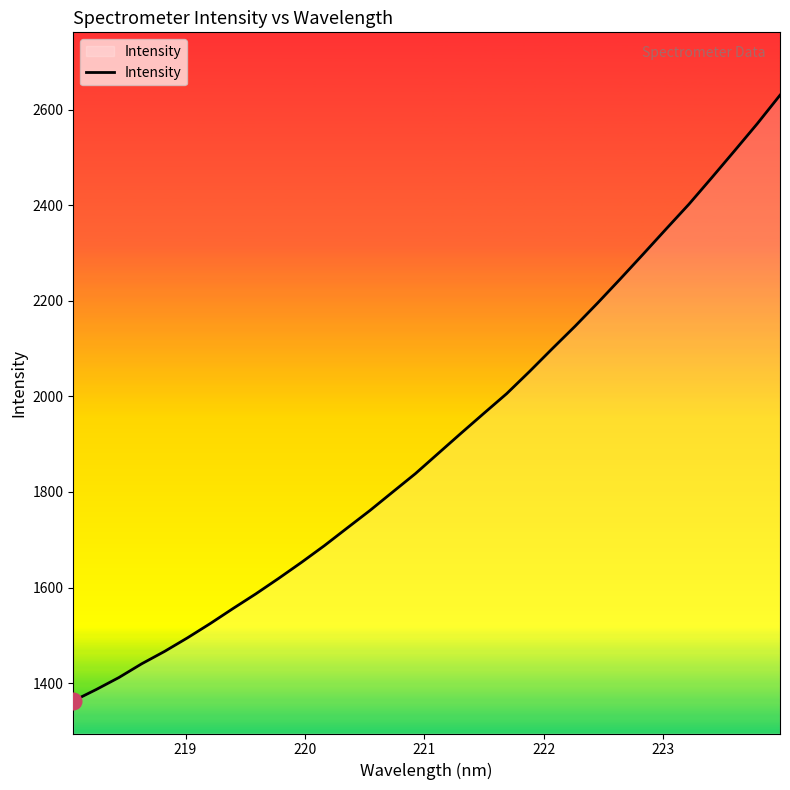

How many lines are shown in the chart?

1